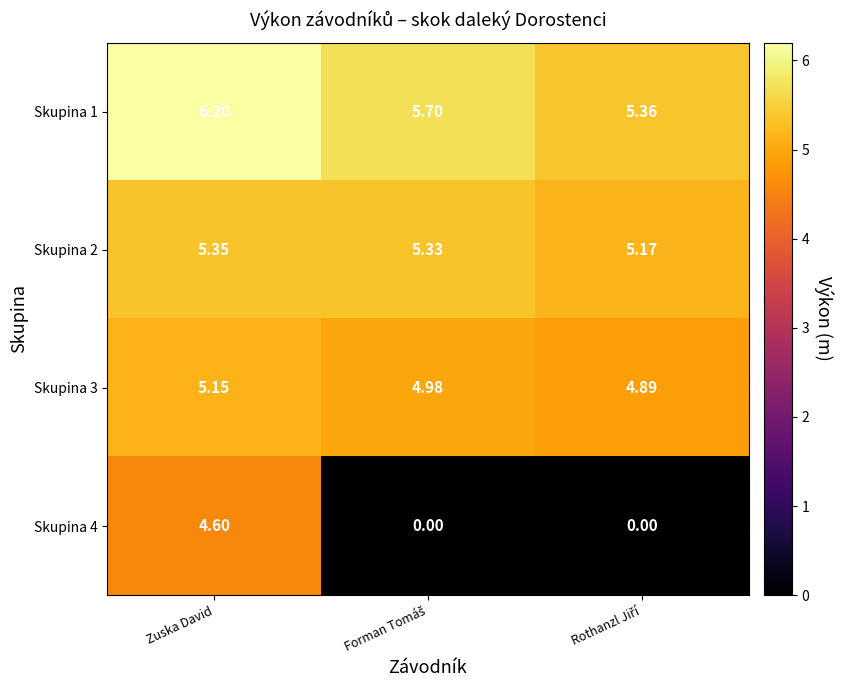

How many data points does each series have?

3